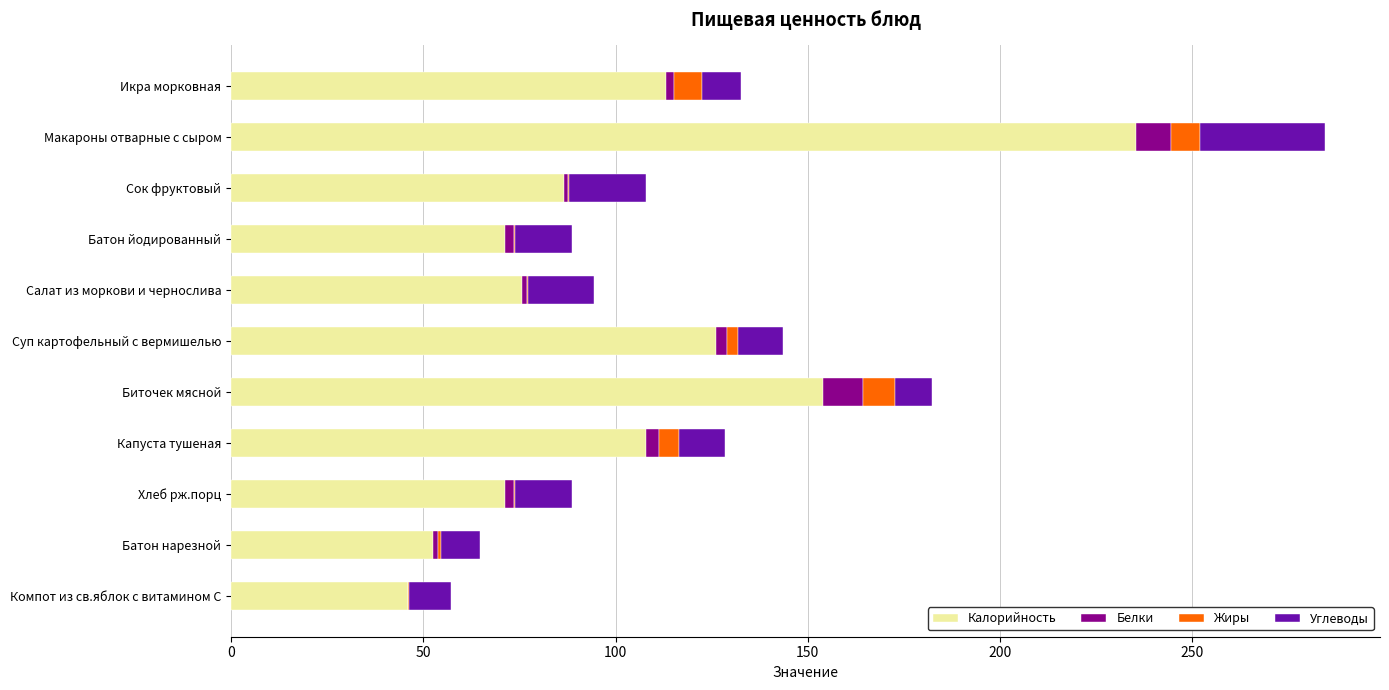

Is it true that Калорийность equals 86.6 at Сок фруктовый?

True